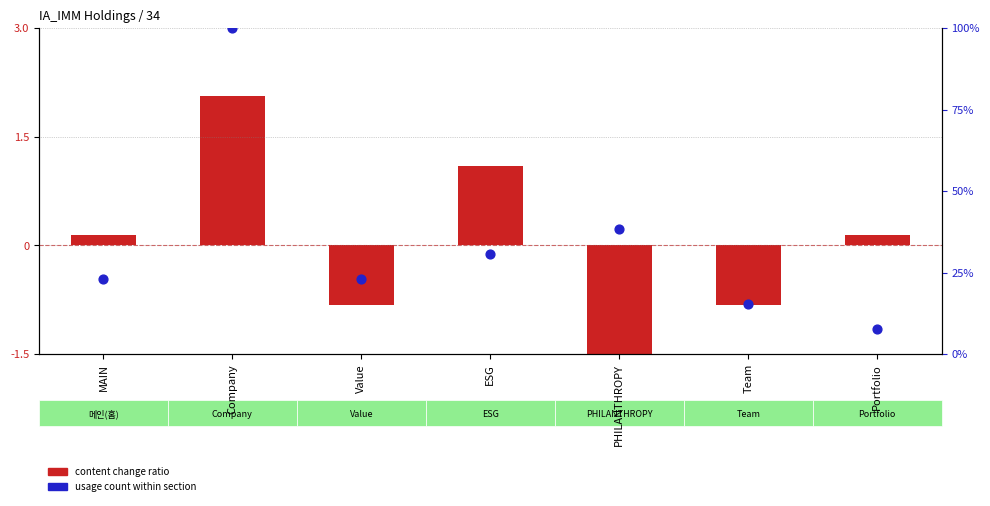

Which series has the largest total across all categories?

usage count within section